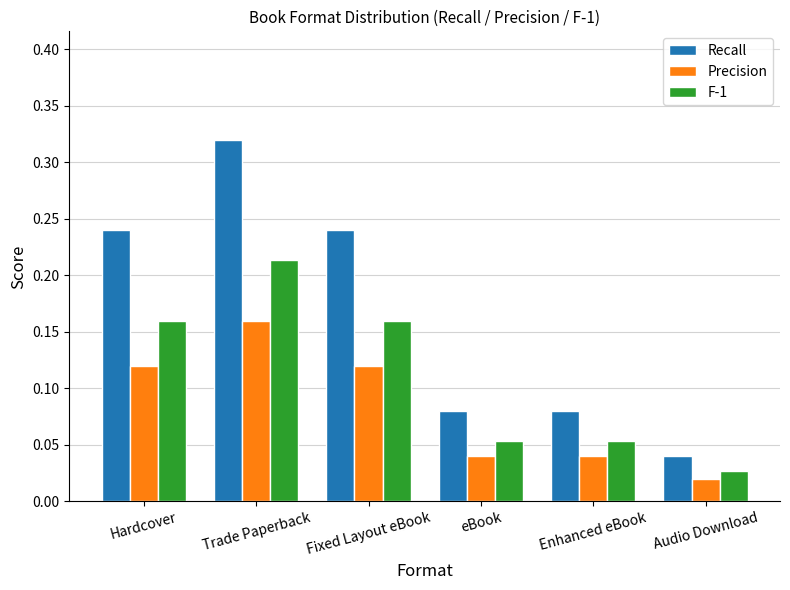

Rank the series at eBook from lowest to highest value.

Precision, F-1, Recall